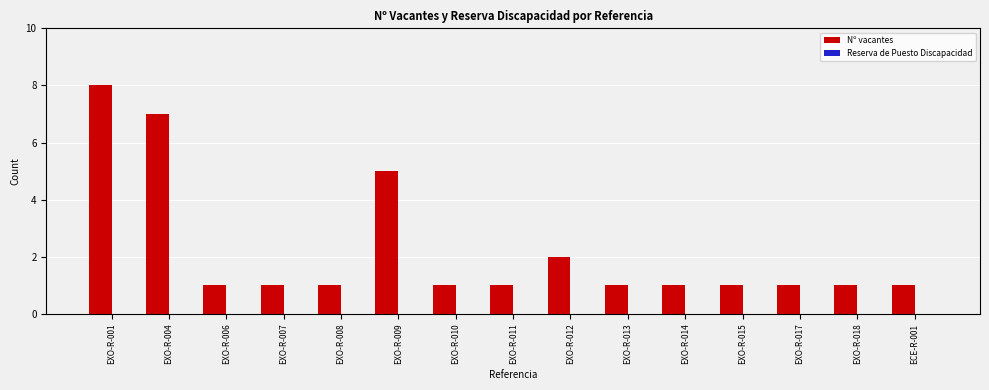

What is the ratio of the value at EXO-R-007 to the value at EXO-R-015?

1.0